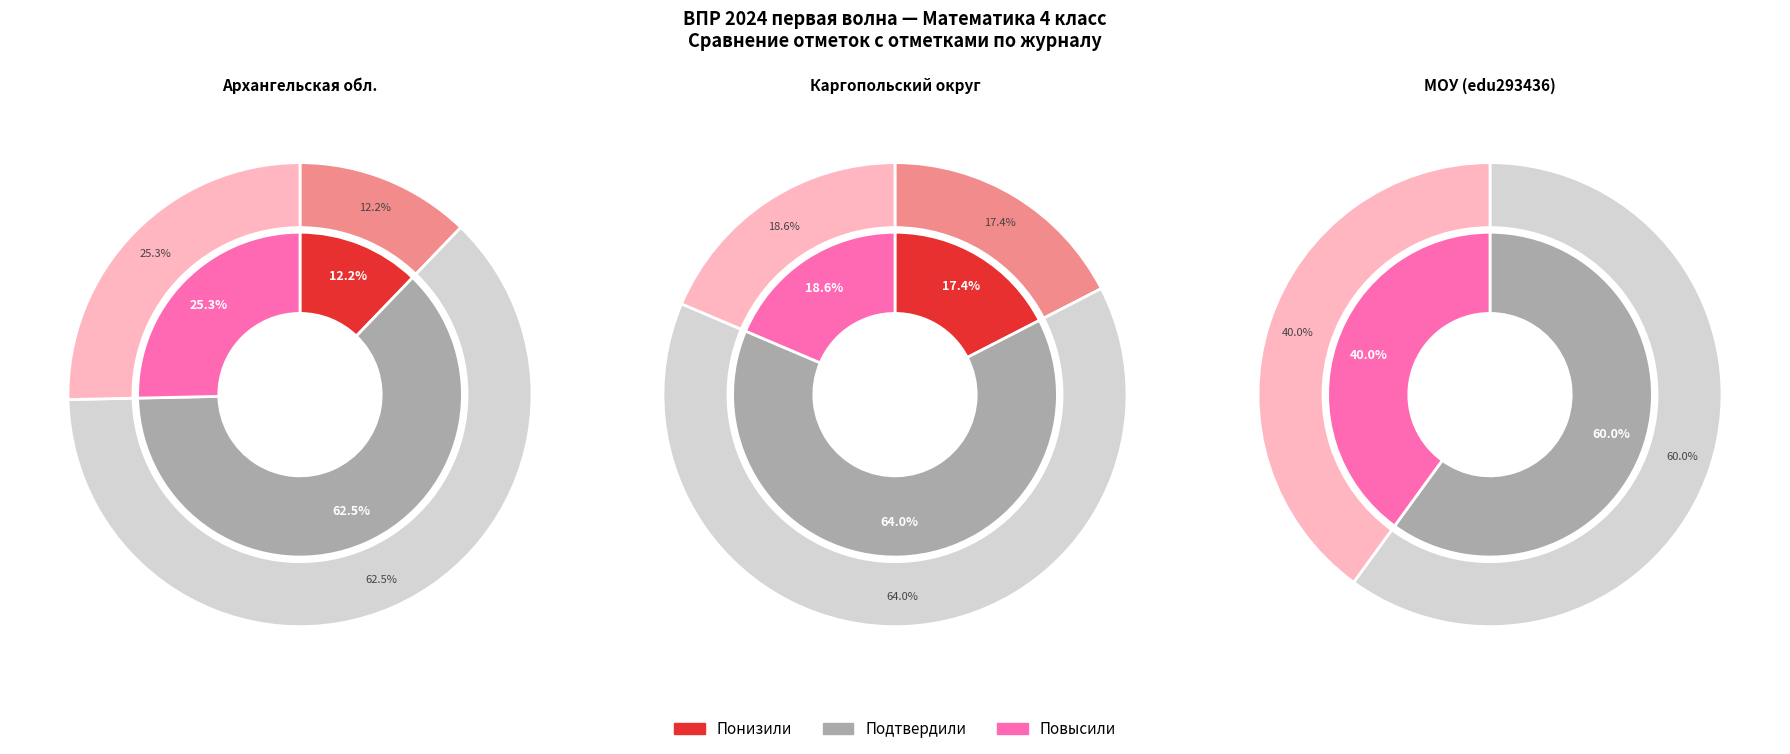

How many segments does this pie chart have?

3